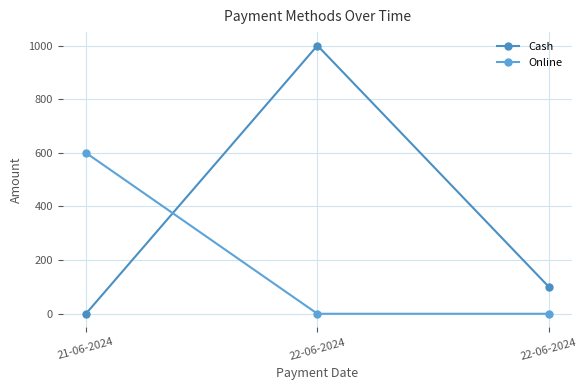

Reading left to right, transcribe all the data shown in this chart.

Cash: 21-06-2024=0	22-06-2024=1000	22-06-2024=100
Online: 21-06-2024=600	22-06-2024=0	22-06-2024=0